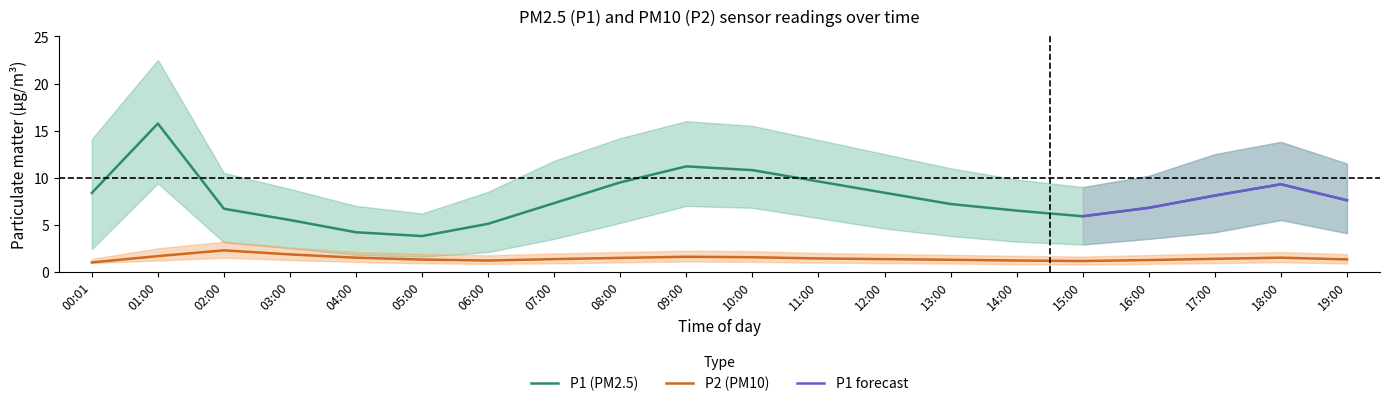

At which category is the sum across all series the highest?

01:00